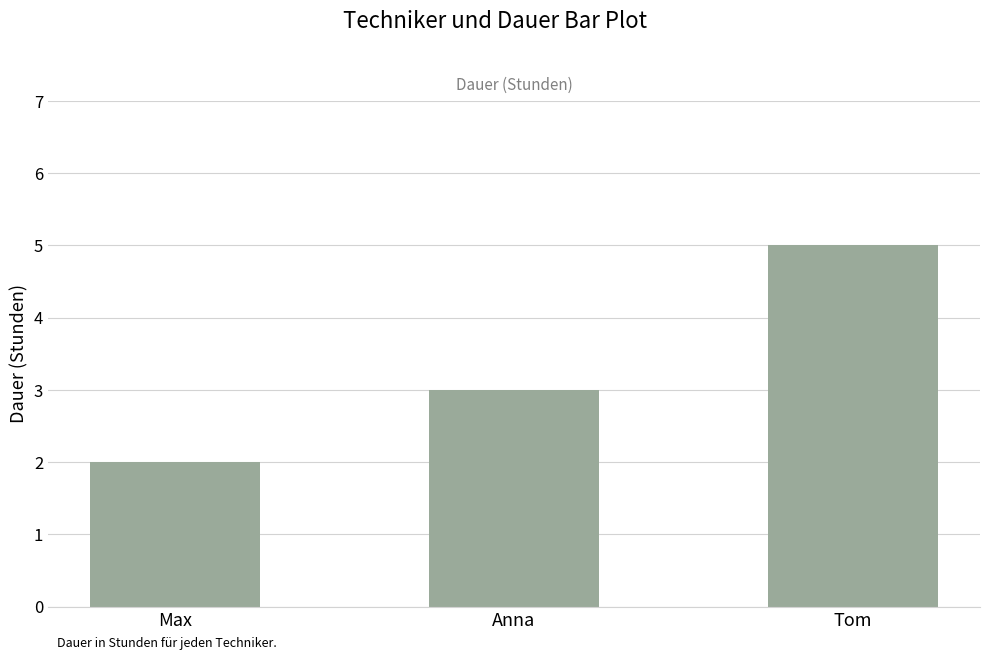

What value does the data have at Anna?

3